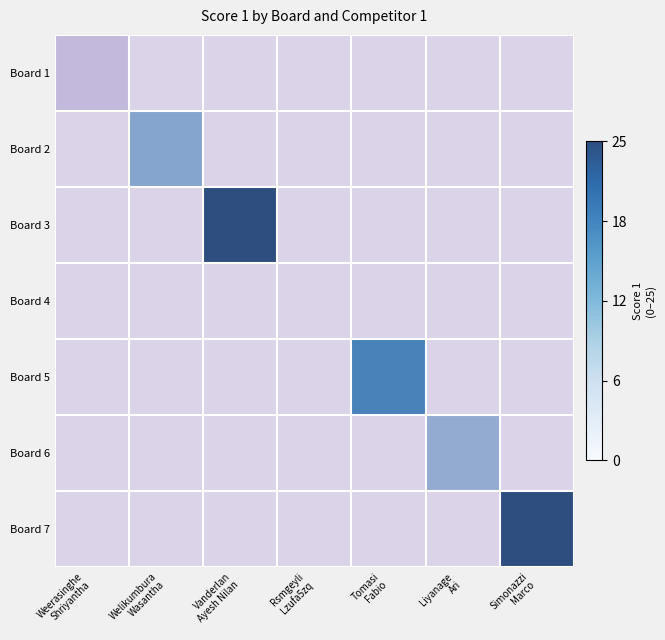

Rank the categories by Board 7 value from highest to lowest.

Simonazzi Marco, Weerasinghe Shriyantha, Welikumbura Wasantha, Vanderlan Ayesh Nilan, Rsmgeyli Lzufa5zq, Tomasi Fabio, Liyanage Ari